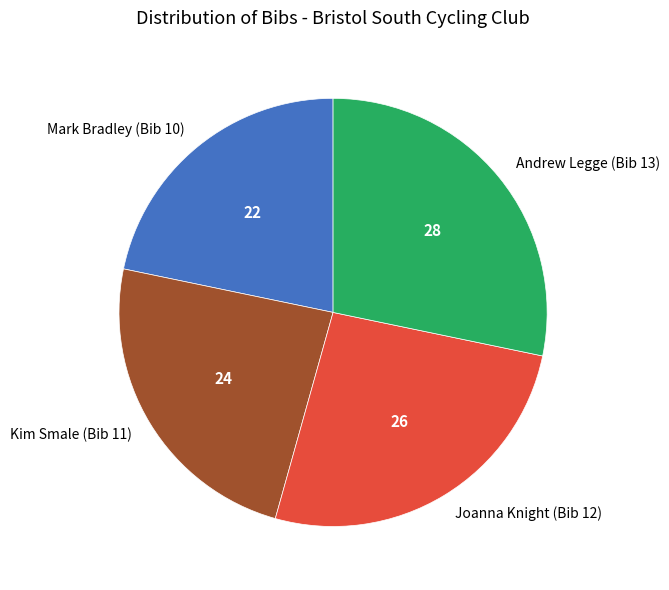

Is there a majority slice in this chart?

No